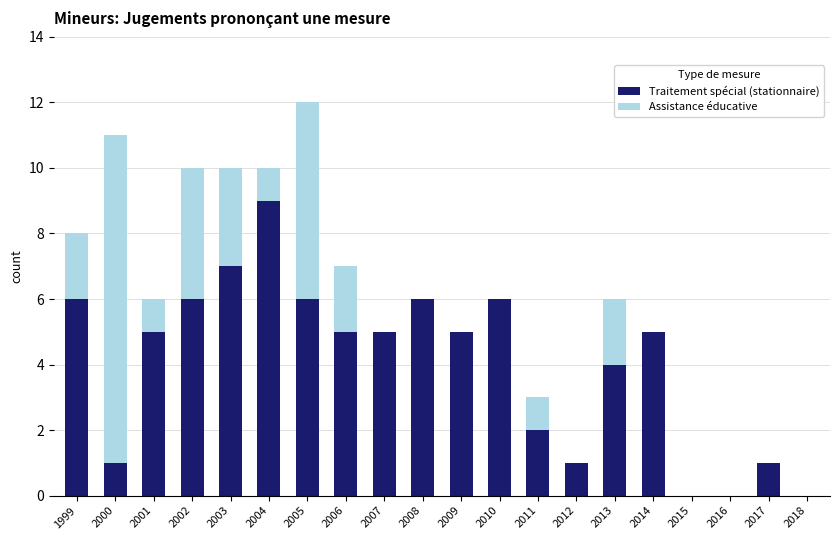

Does the chart contain stacked bars?

Yes